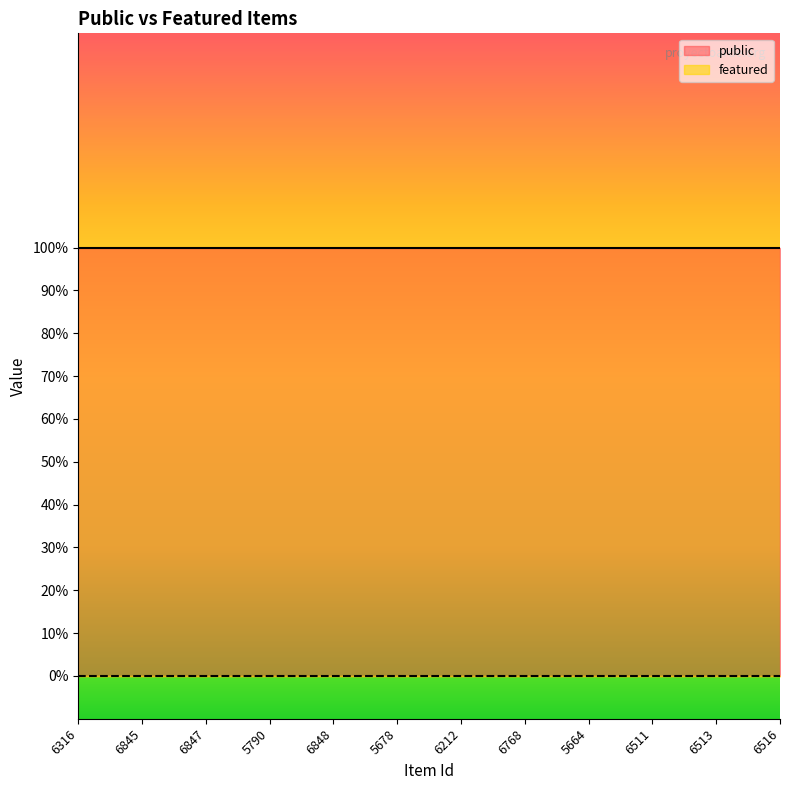

What is the total value across all series at 6516?

1